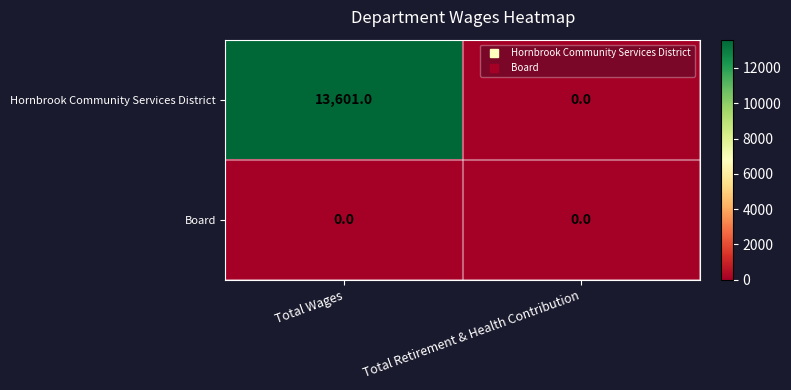

What is the maximum value for Hornbrook Community Services District?

13601